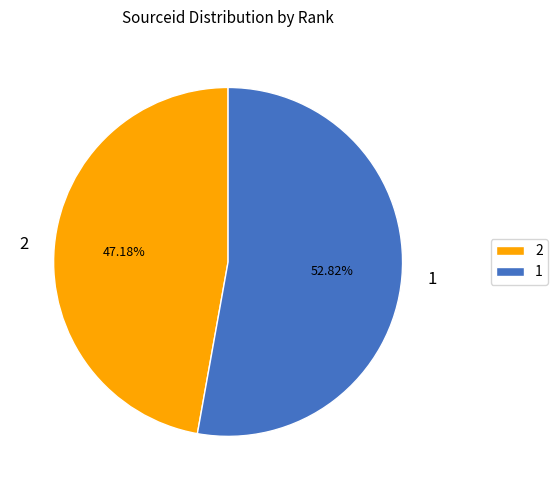

Between 2 and 1, which is larger?

1